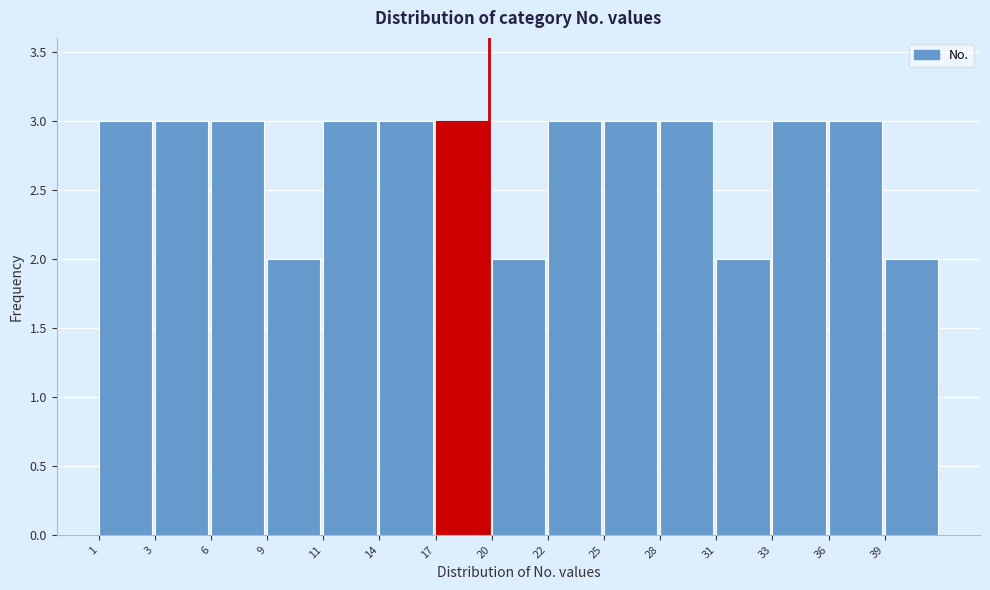

Reading left to right, extract all data points from this chart.

3	3	3	2	3	3	3	2	3	3	3	2	3	3	2